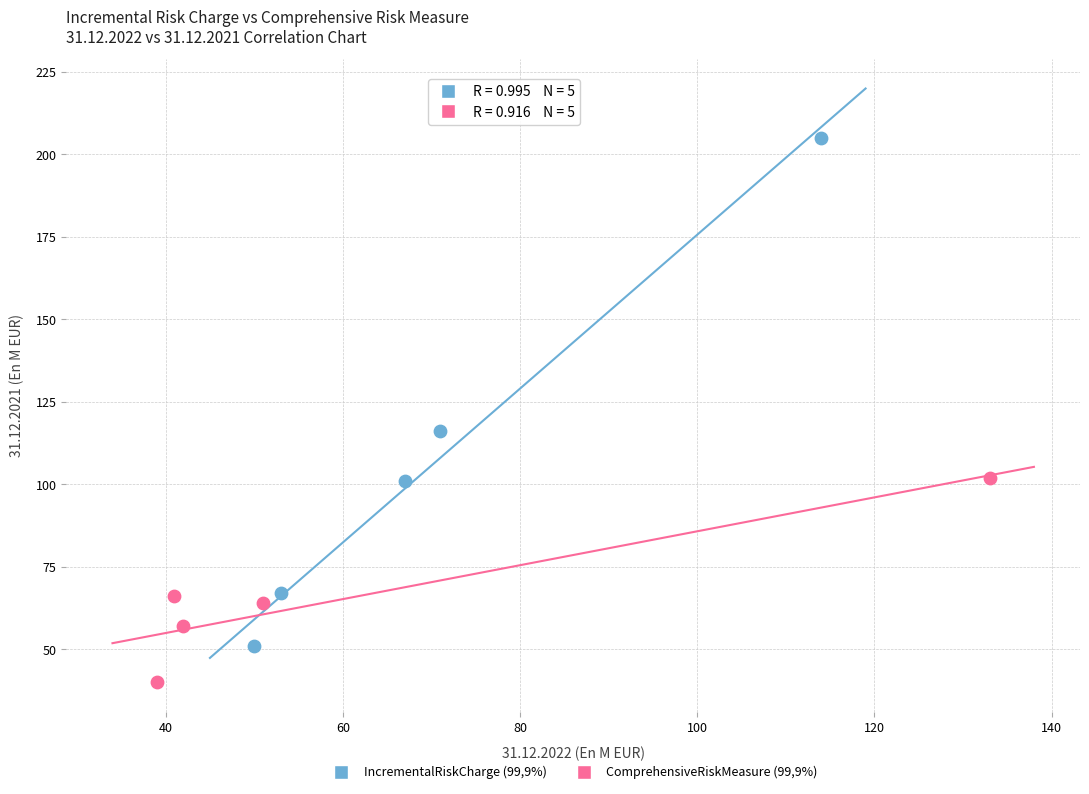

What are all the series names shown in the legend?

IncrementalRiskCharge (99,9%), ComprehensiveRiskMeasure (99,9%)